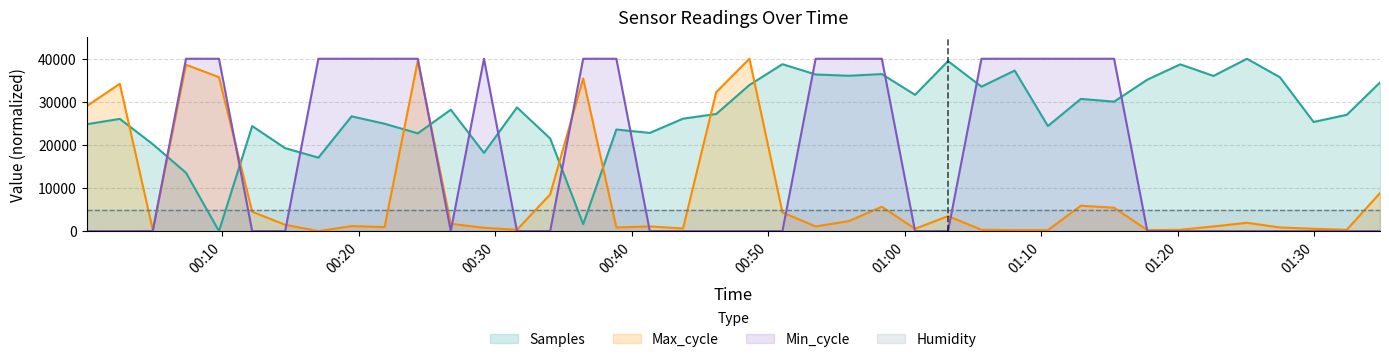

How many data points does each series have?

40